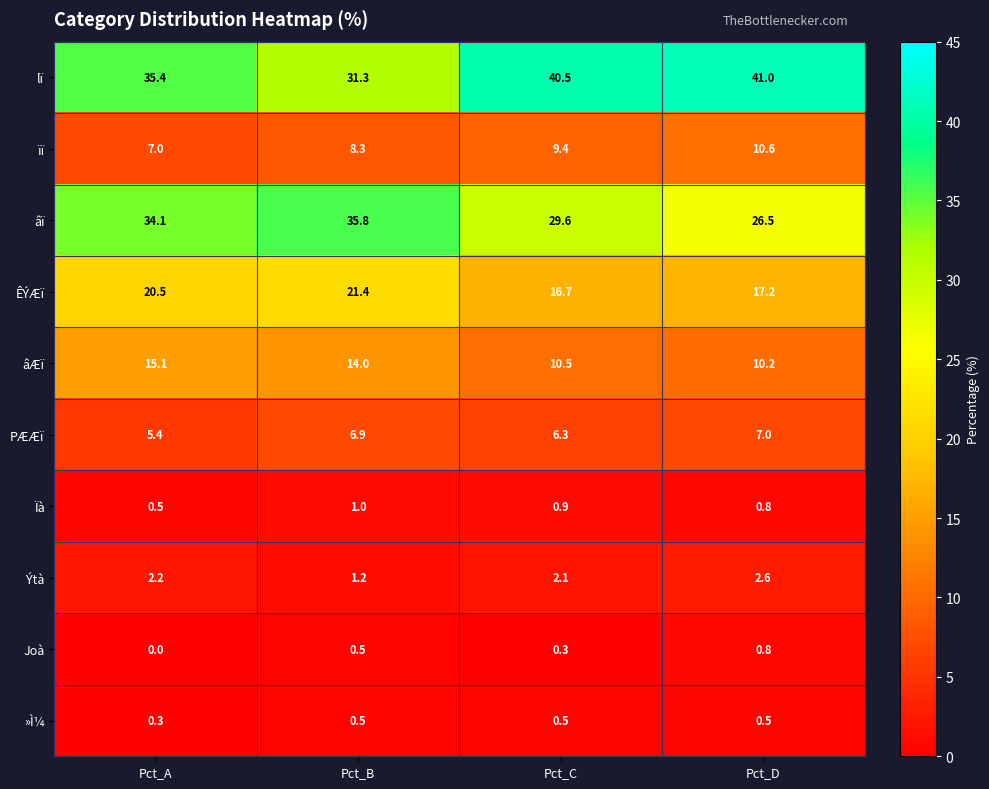

Which category has the lowest value across all series?

Pct_A